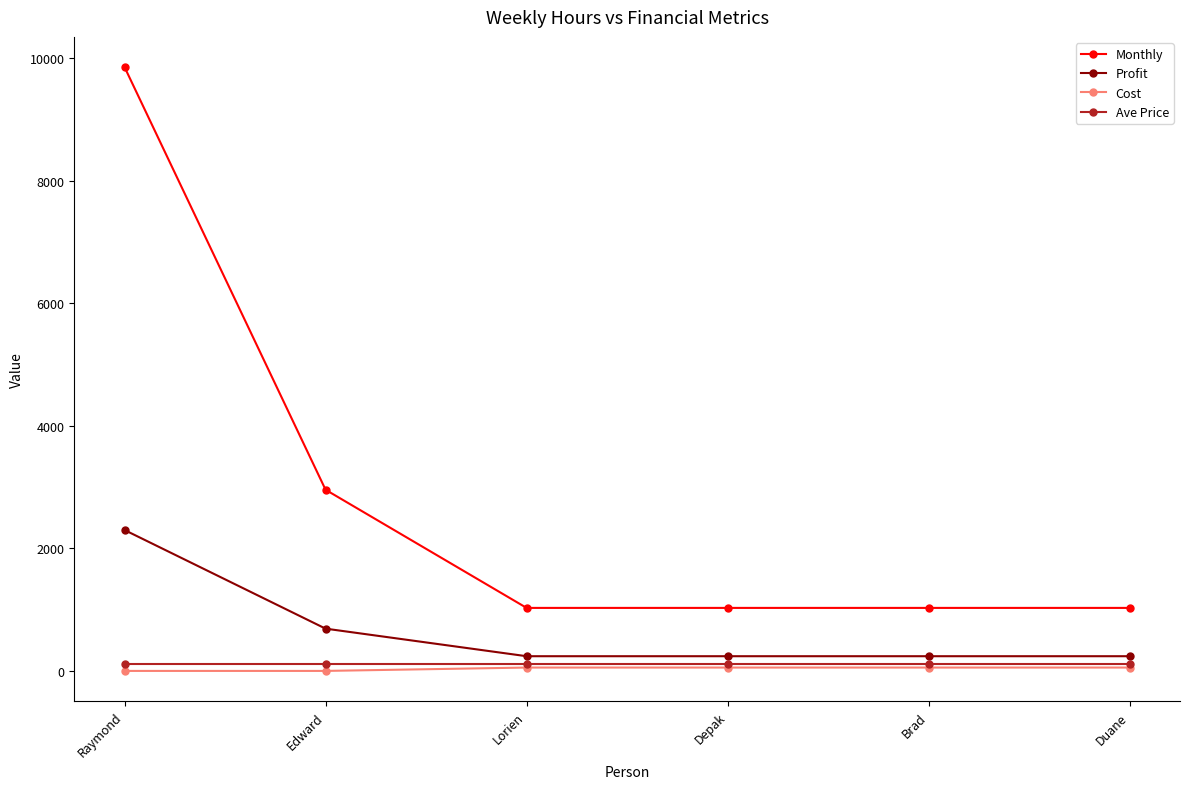

True or false: Monthly and Profit intersect in this chart.

False